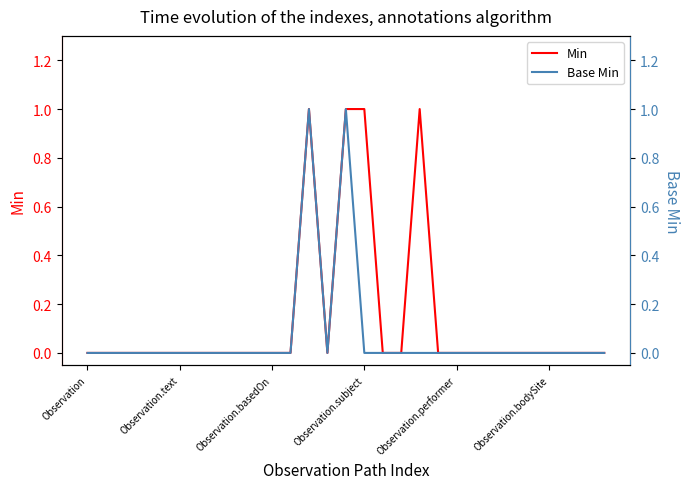

What are all the series names shown in the legend?

Min, Base Min